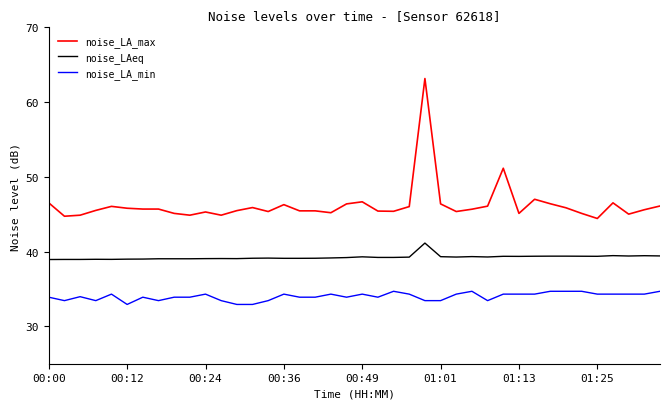

Which series has the largest range (max minus min)?

noise_LA_max